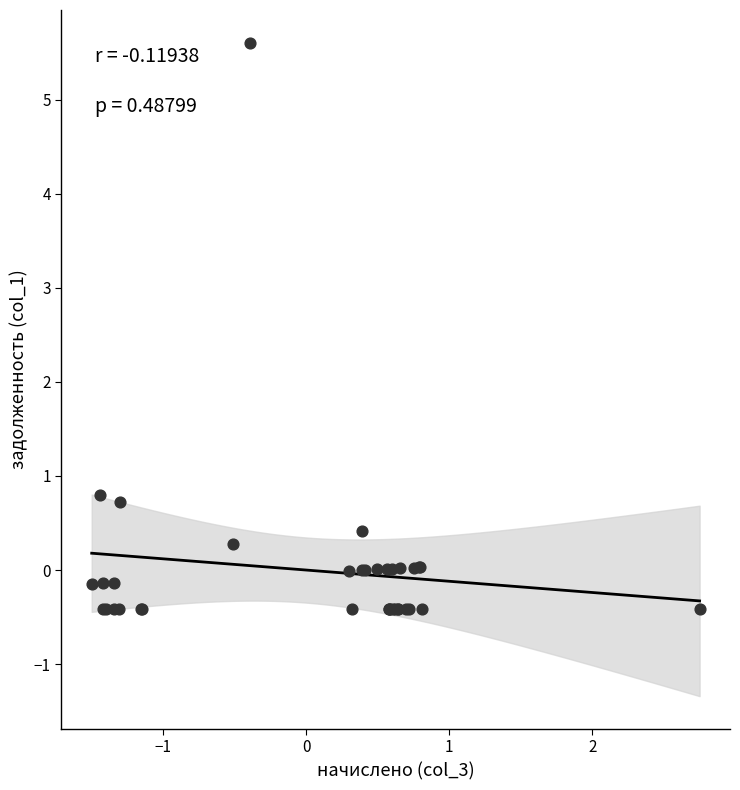

What Y value in the scatter plot is closest to 2?

0.8